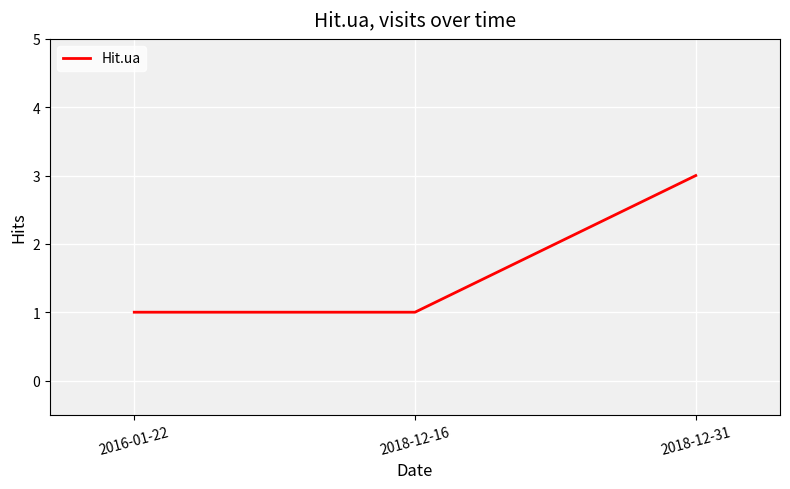

Reading right to left, extract all data points from this chart.

2018-12-31=3	2018-12-16=1	2016-01-22=1